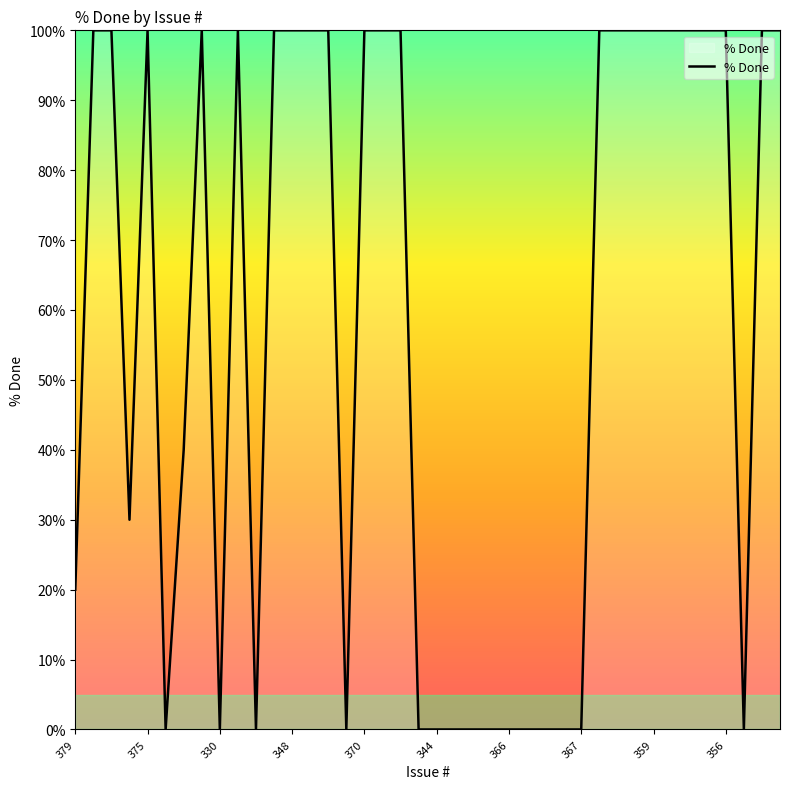

What is the maximum value shown in the chart?

100